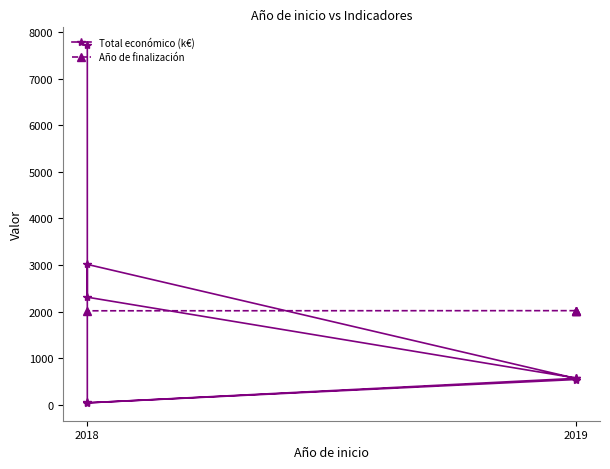

Rank the categories by value from lowest to highest.

2018, 2018, 2019, 2019, 2019, 2018, 2018, 2018